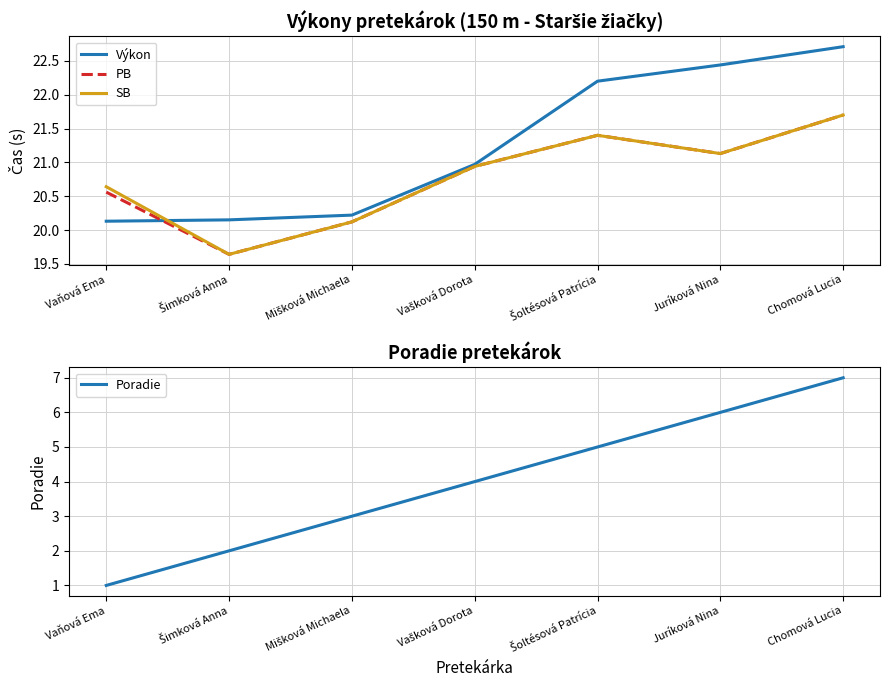

What position from the left is Šimková Anna?

2